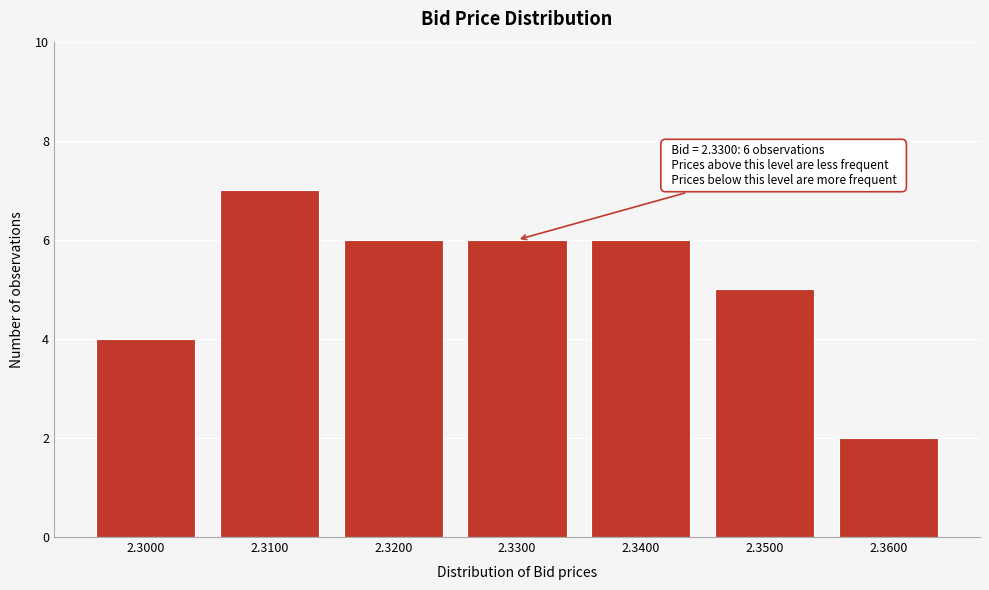

Reading right to left, list all the values displayed in this chart.

2.3600=2	2.3500=5	2.3400=6	2.3300=6	2.3200=6	2.3100=7	2.3000=4